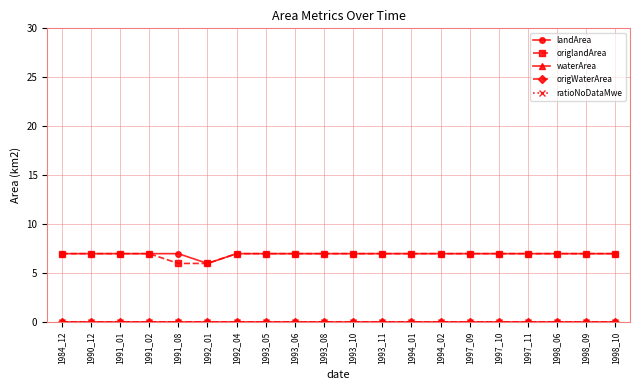

The value of landArea at 1997_09 is 7.0. True or false?

True